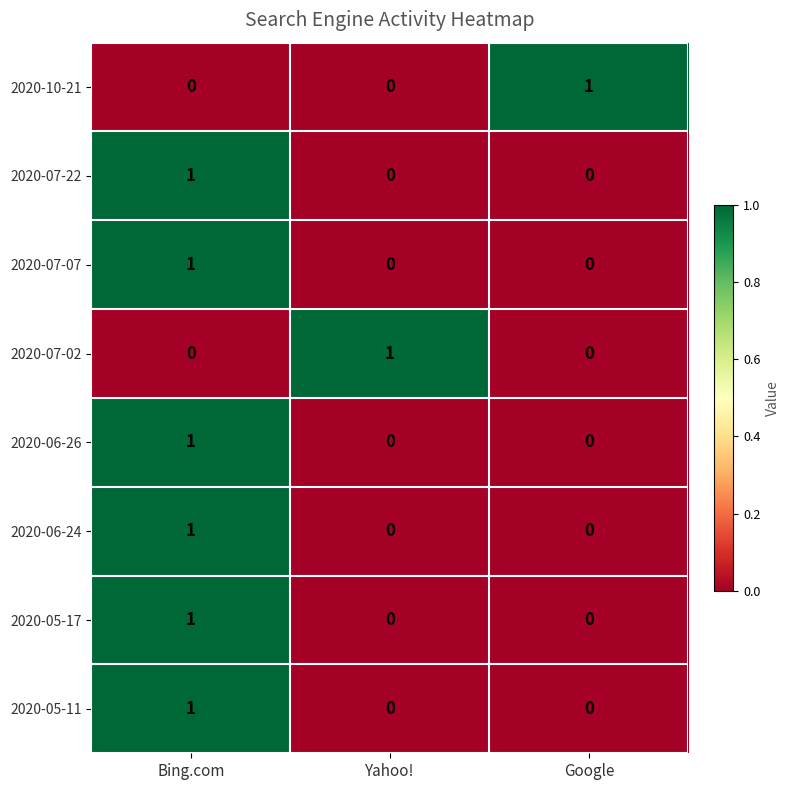

What is the spread (max minus min) of values at Bing.com?

1